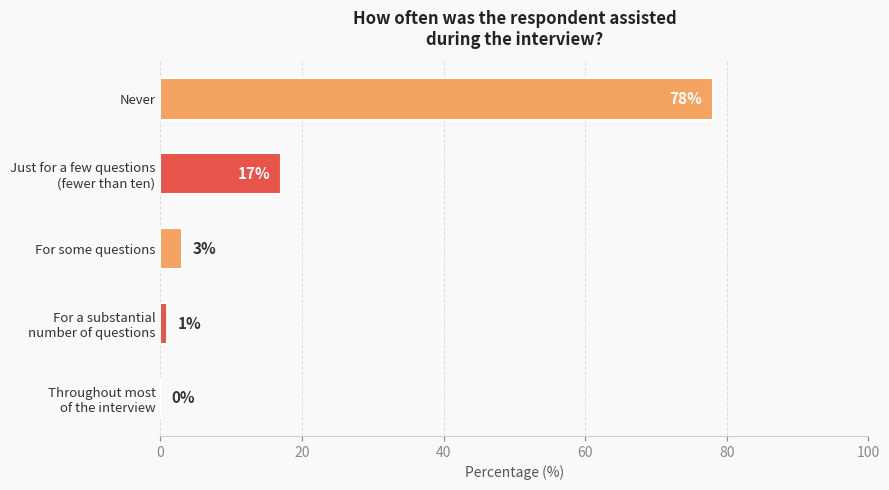

Are the bars horizontal?

Yes